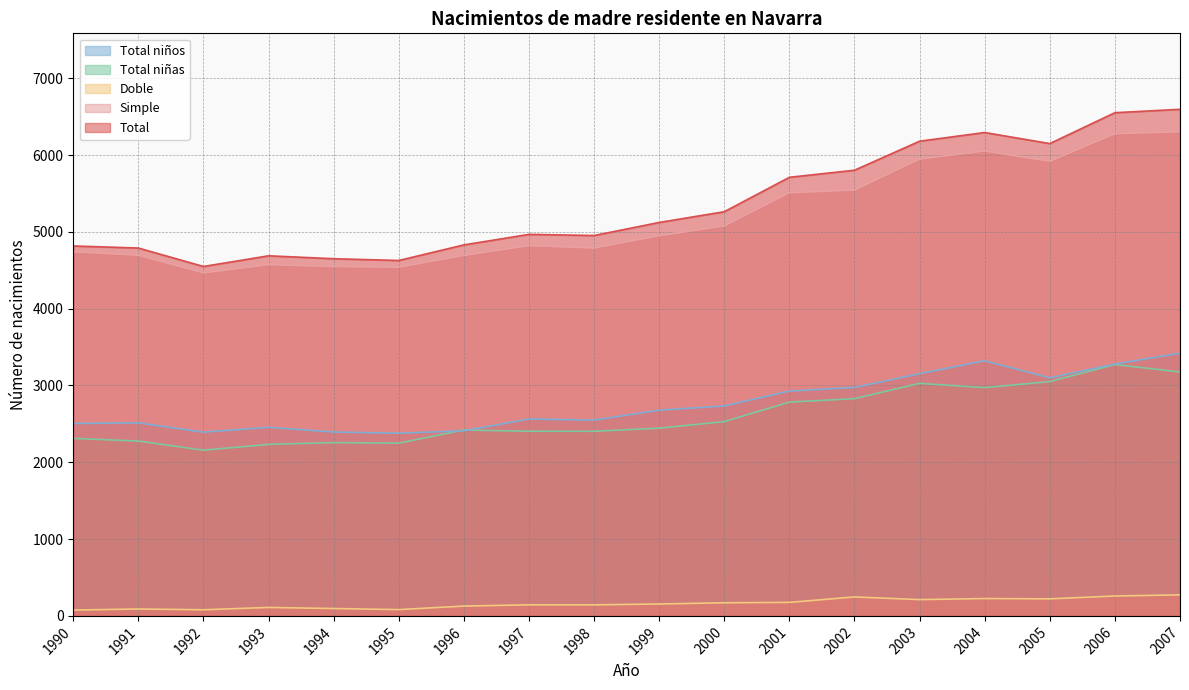

Read the Total value at 1995, to the nearest 50.

4650